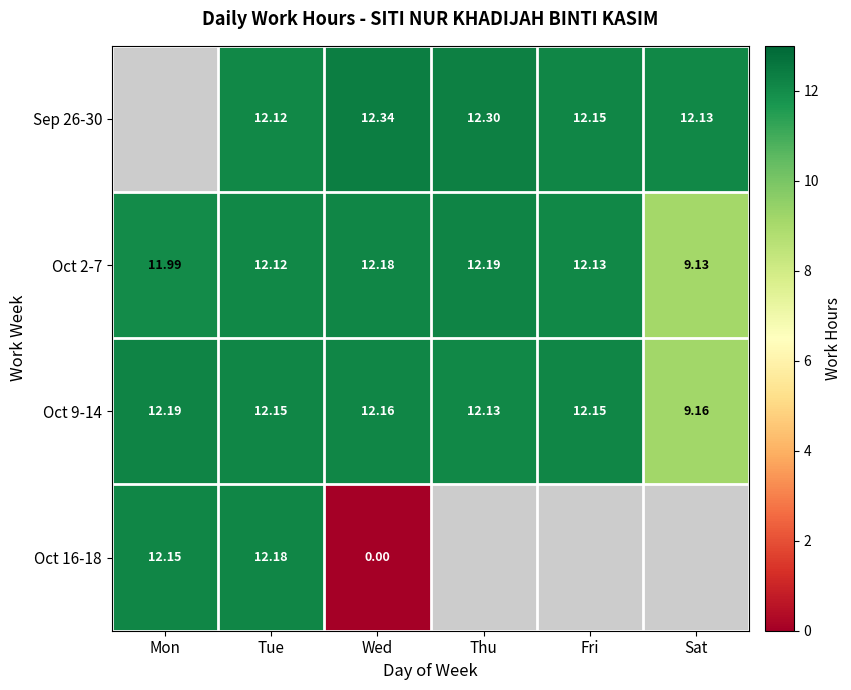

Between Tue and Wed, which is larger?

Wed